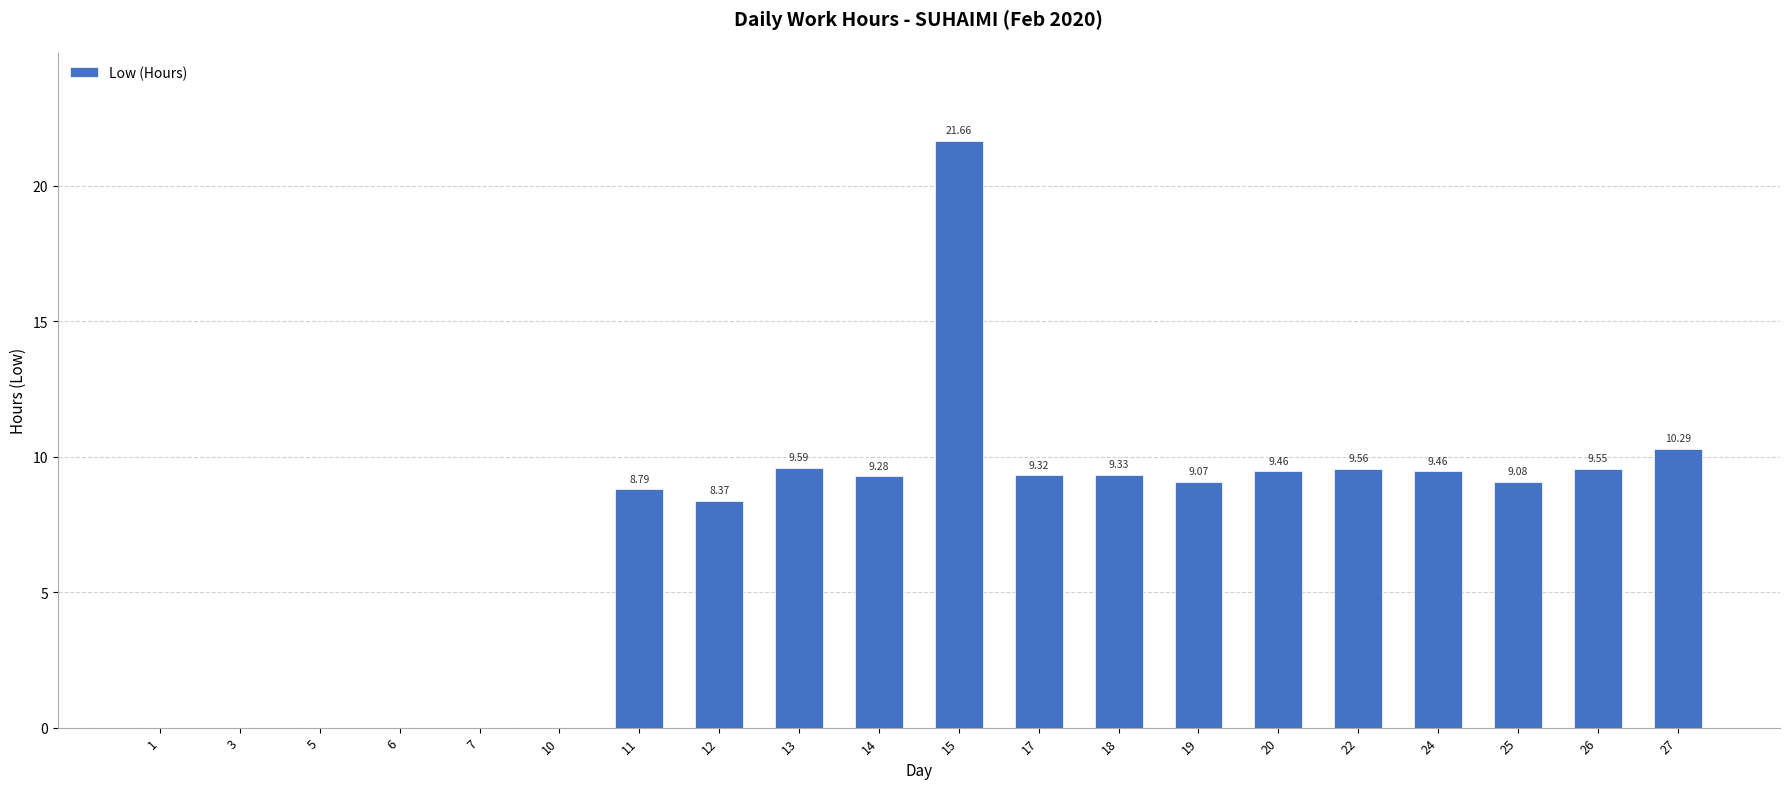

What is the sum of all values?

142.8